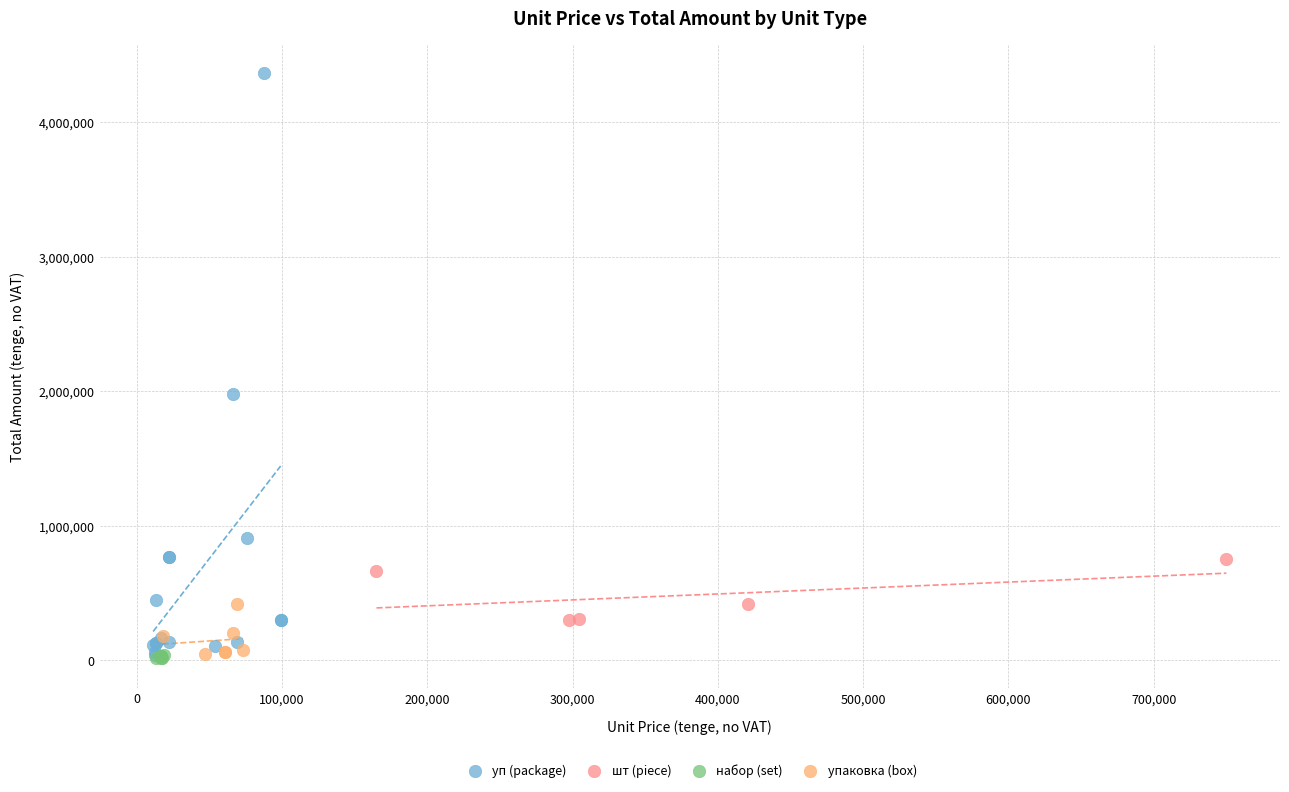

Which series has the largest Y range (max minus min)?

уп (package)